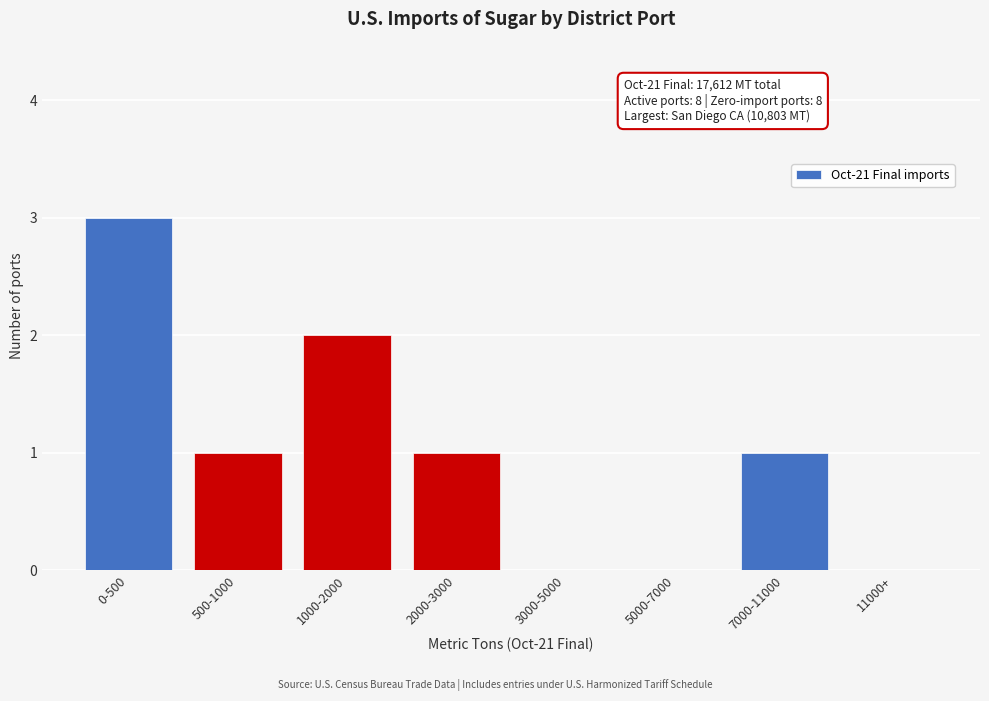

Reading right to left, extract all data points from this chart.

11000+=0	7000-11000=1	5000-7000=0	3000-5000=0	2000-3000=1	1000-2000=2	500-1000=1	0-500=3